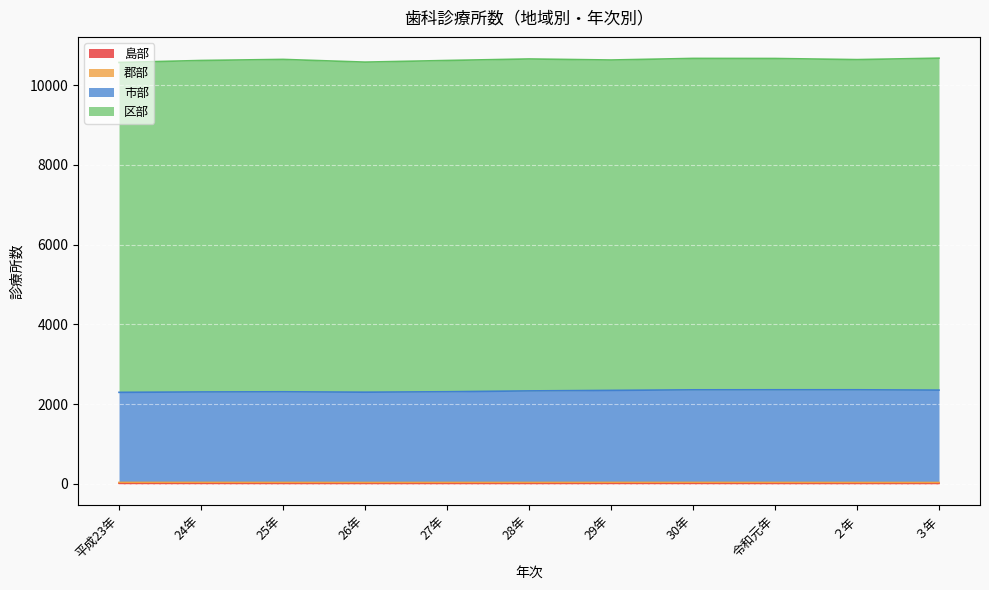

Which series has the widest spread of values?

市部